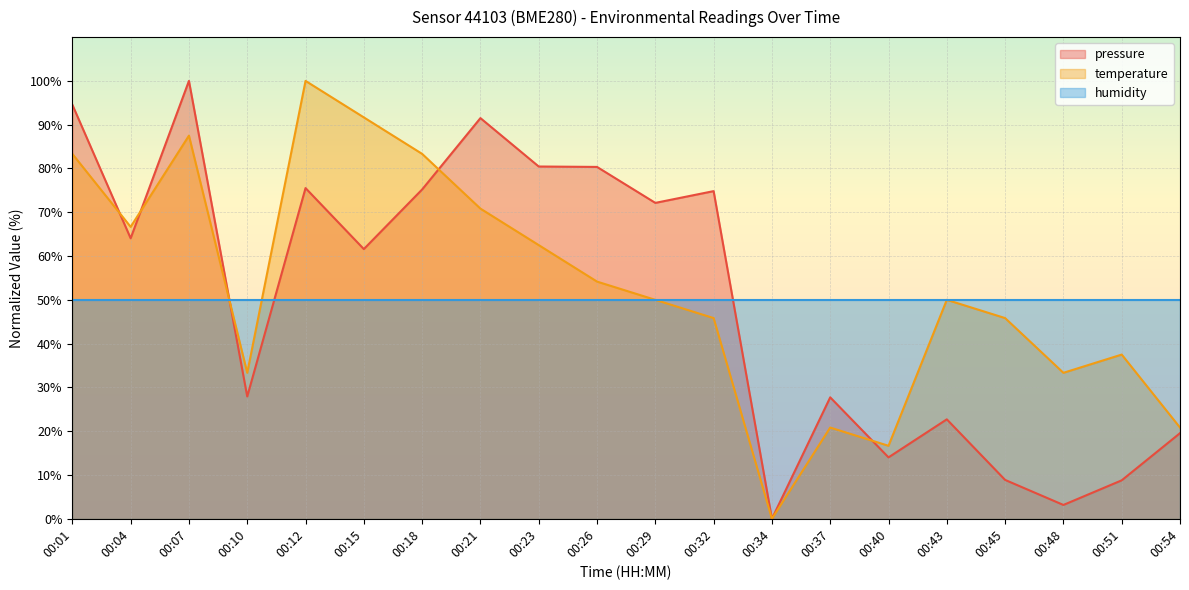

Rank the series at 00:07 from highest to lowest value.

pressure, temperature, humidity